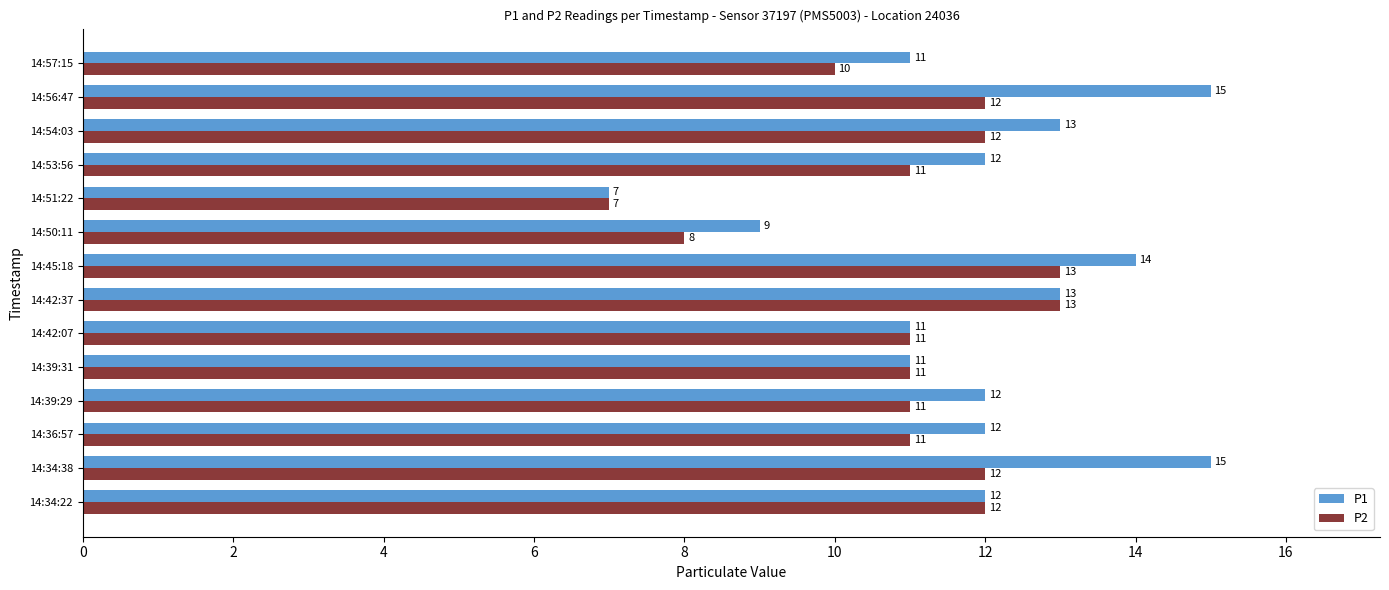

Which category has the lowest value in the P2 series?

14:51:22